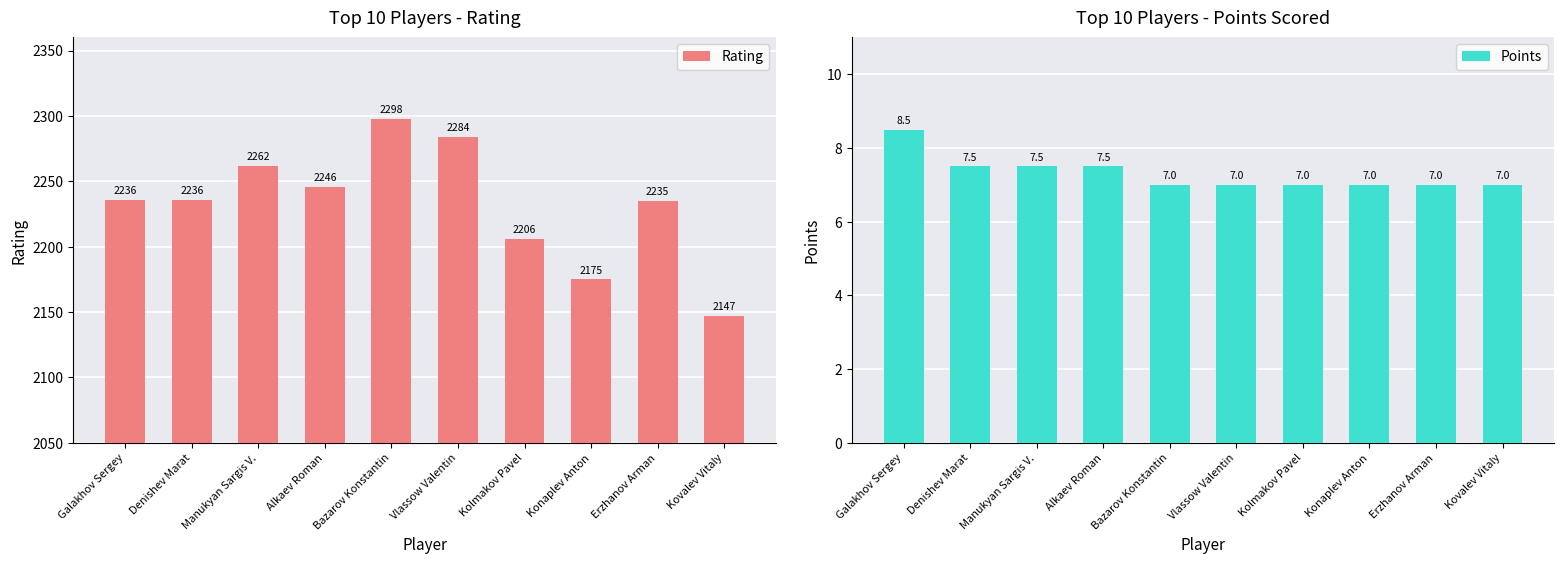

List the labels in order of Rating value, smallest first.

Kovalev Vitaly, Konaplev Anton, Kolmakov Pavel, Erzhanov Arman, Galakhov Sergey, Denishev Marat, Alkaev Roman, Manukyan Sargis V., Vlassow Valentin, Bazarov Konstantin